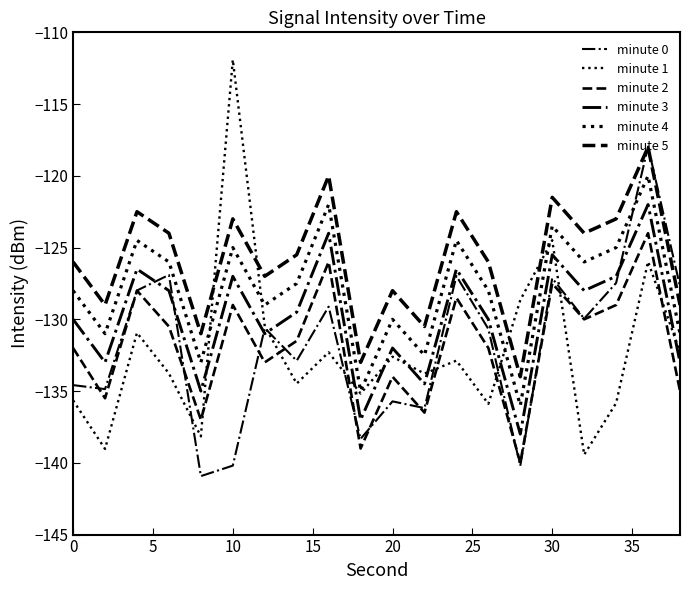

After their last crossing, which series has the higher values: minute 2 or minute 1?

minute 1